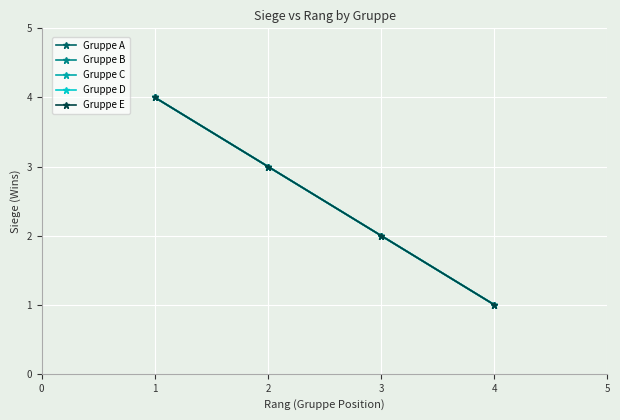

List the labels in order of Gruppe B value, largest first.

1, 2, 3, 4